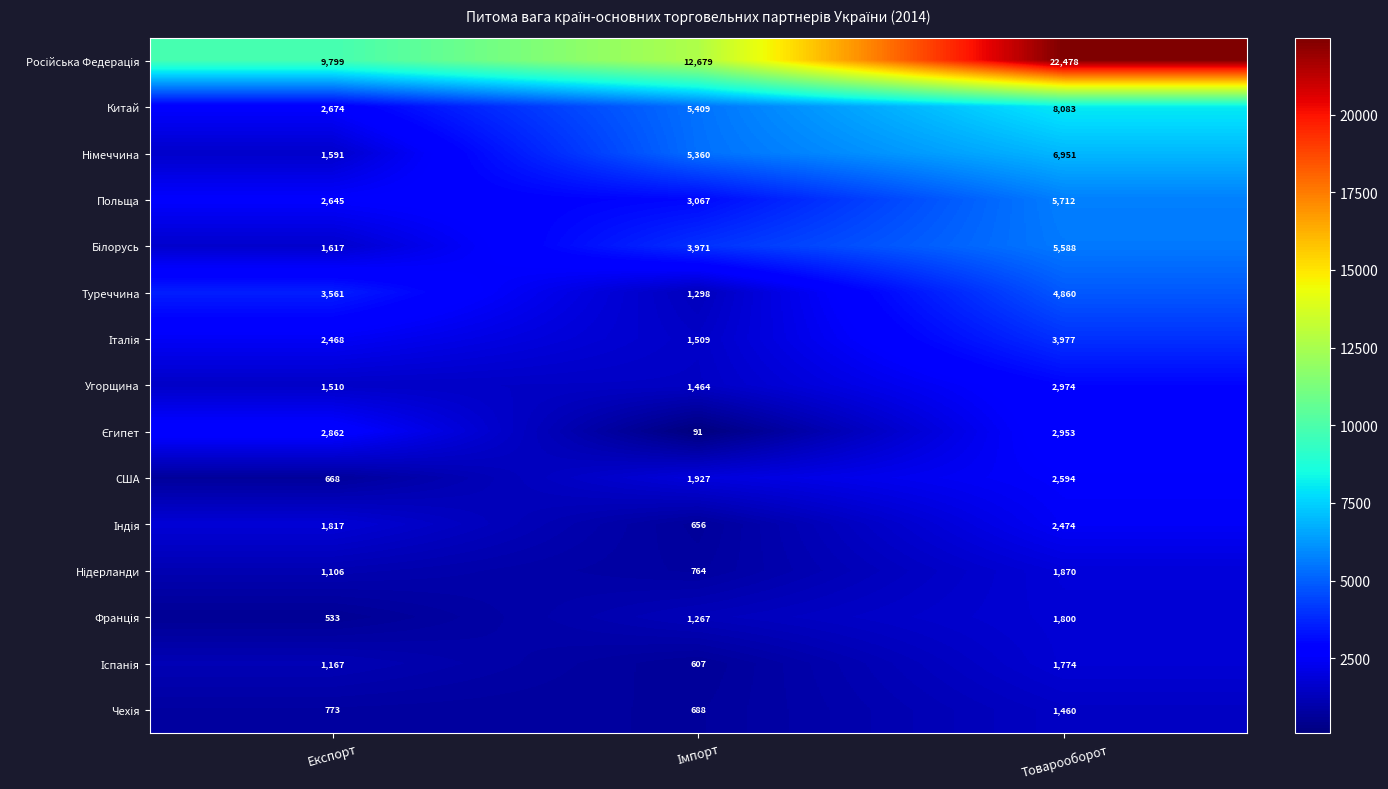

What is the difference between the highest and lowest values at Товарооборот?

21018